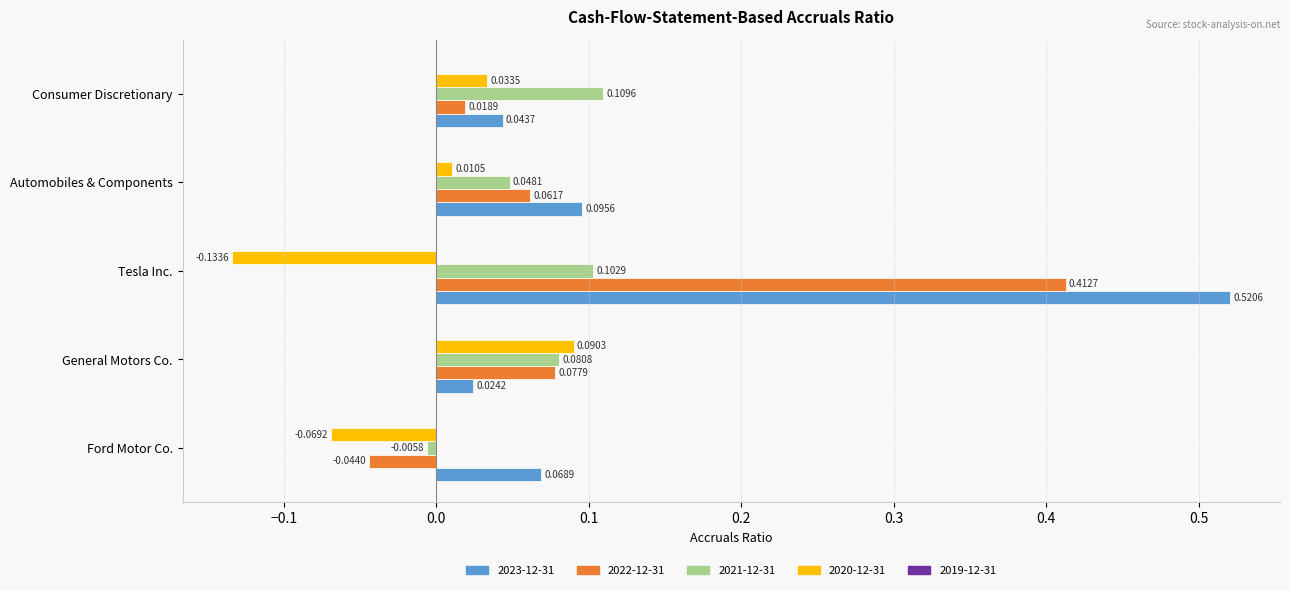

Which label corresponds to the largest value in the chart?

Tesla Inc.